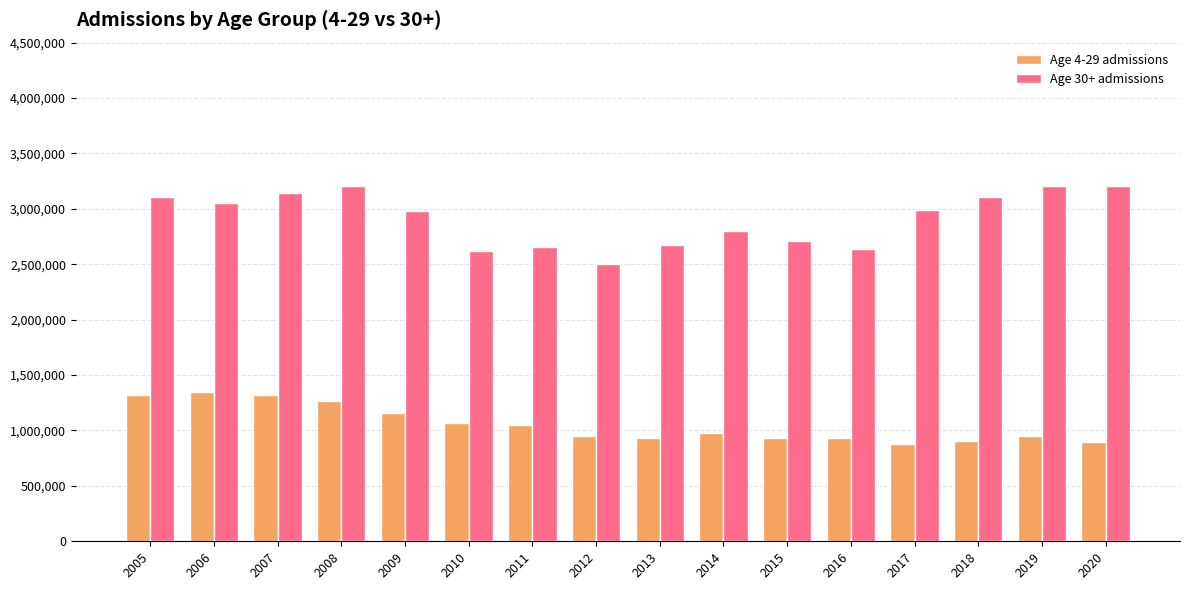

What is the difference between the highest and lowest values at 2008?

1933315